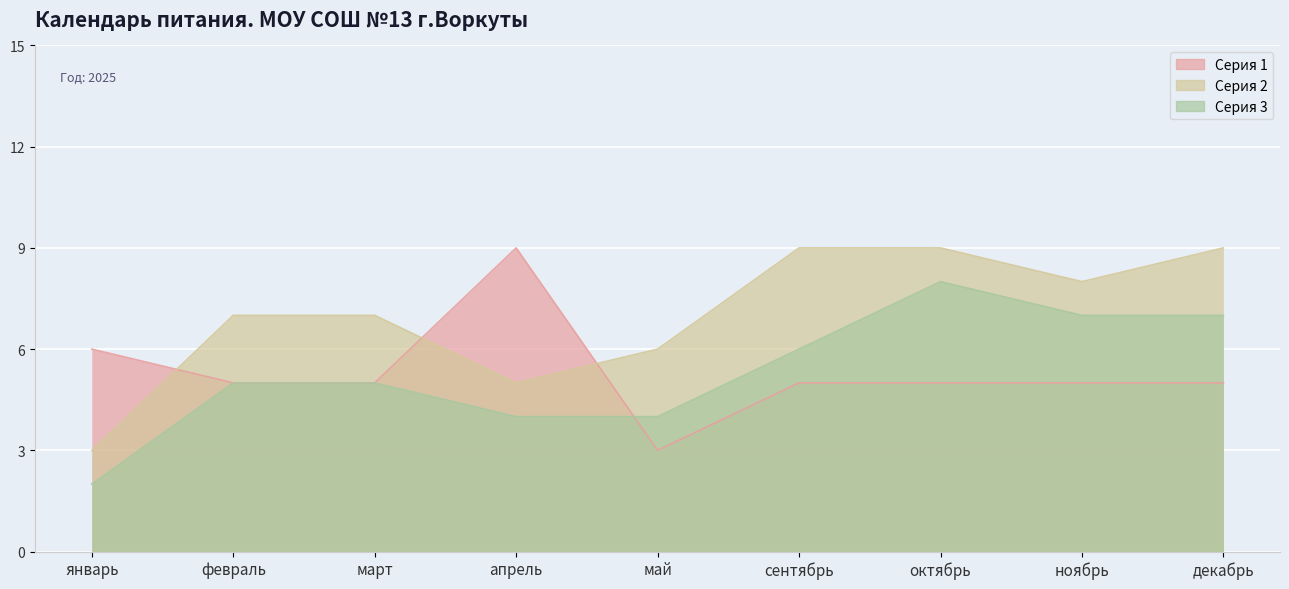

At how many categories does at least one series exceed 5?

9